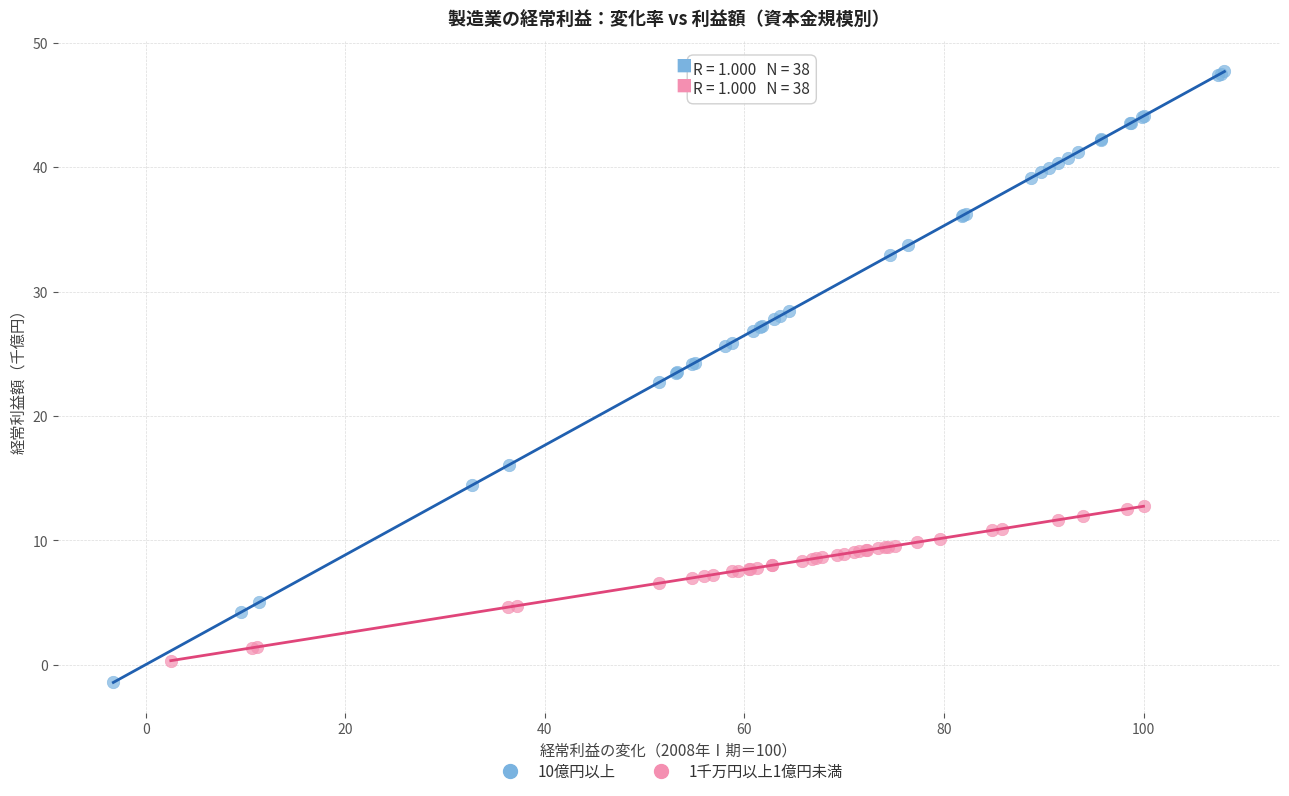

Which series contains the highest Y value?

10億円以上